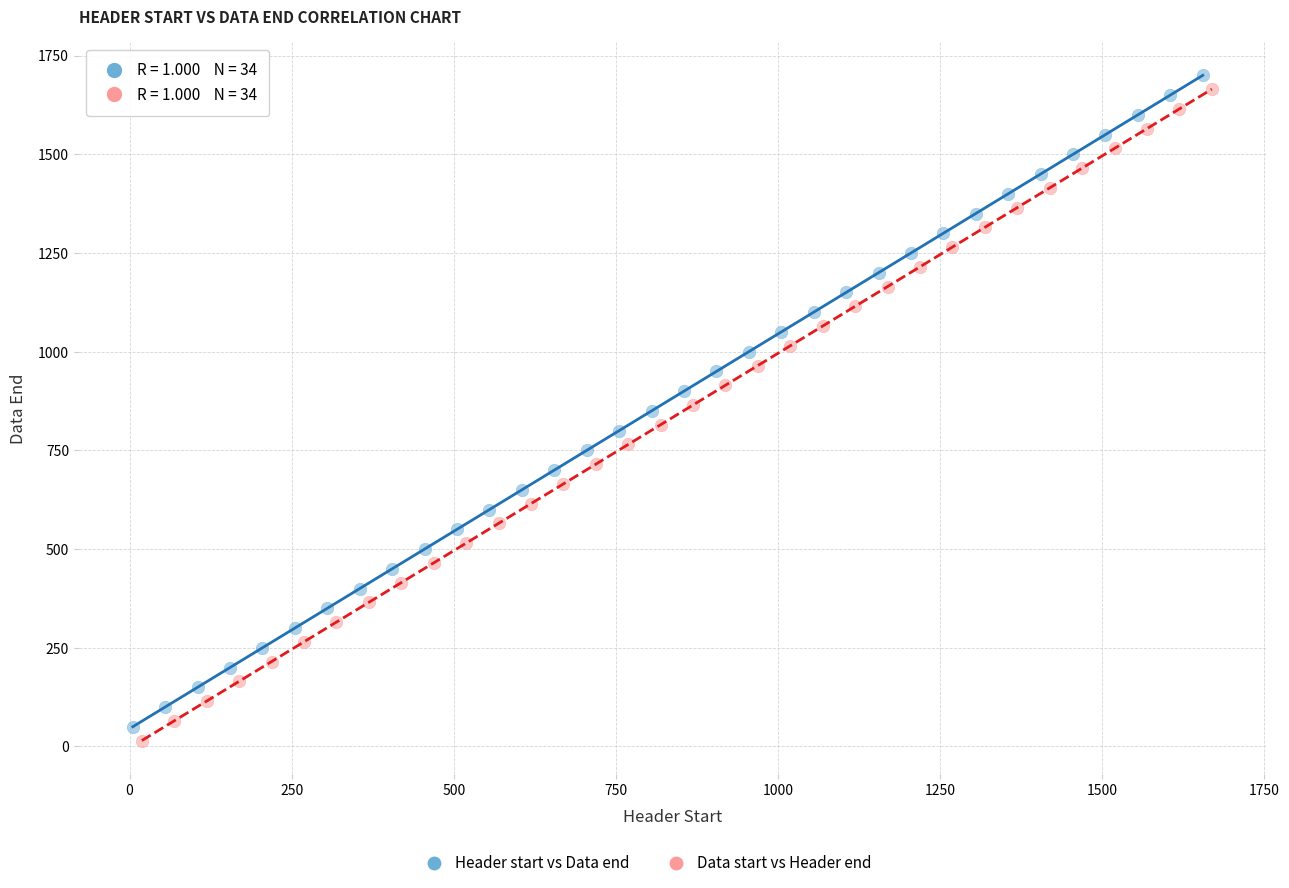

Which series reaches the maximum Y coordinate?

Header start vs Data end